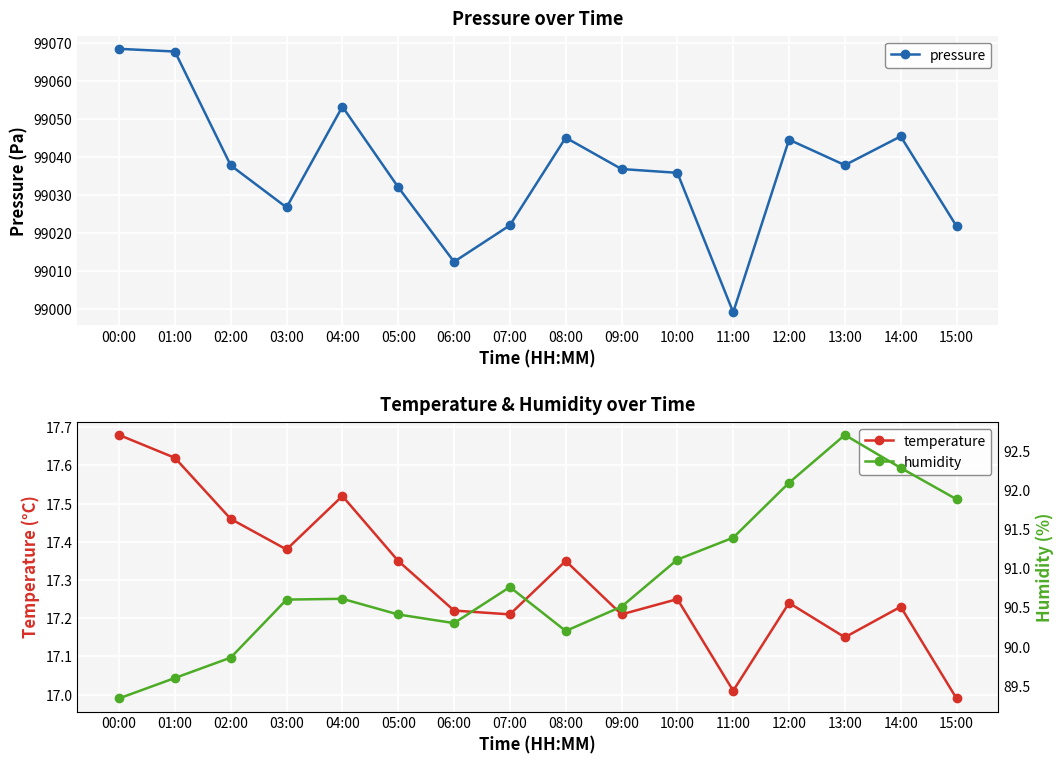

How many lines are shown in the chart?

3